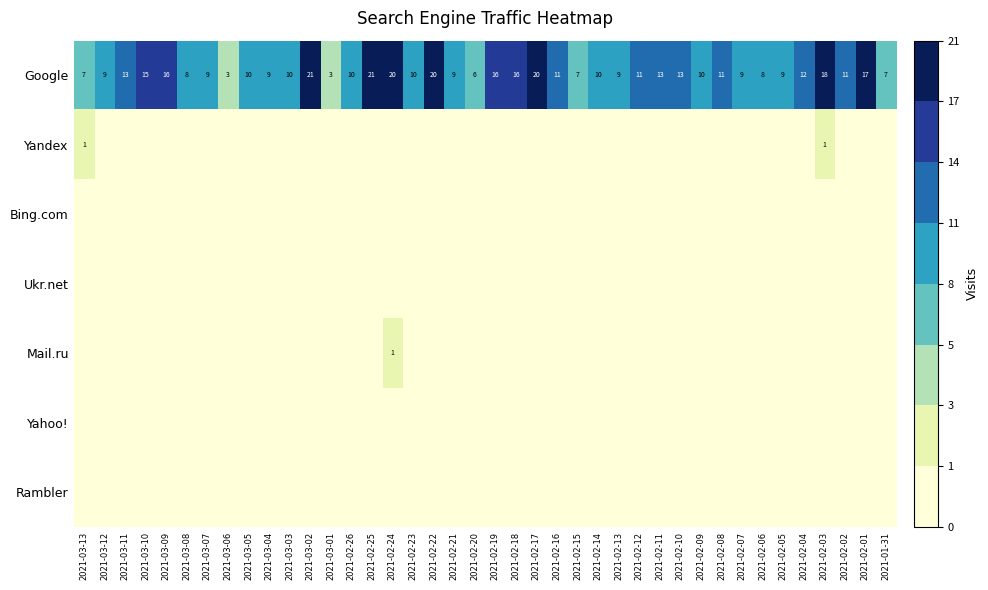

Where does the Google series first go above 10?

2021-03-11